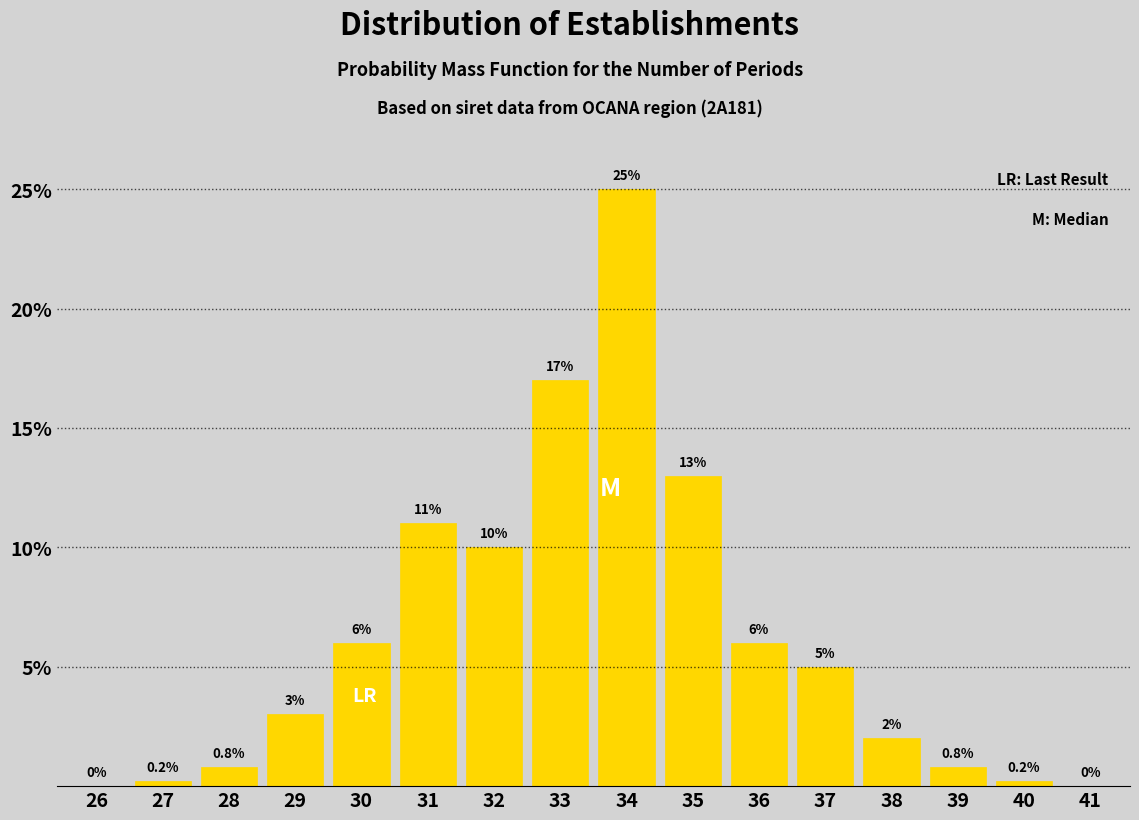

Reading left to right, list all the values displayed in this chart.

26=0.0	27=0.2	28=0.8	29=3.0	30=6.0	31=11.0	32=10.0	33=17.0	34=25.0	35=13.0	36=6.0	37=5.0	38=2.0	39=0.8	40=0.2	41=0.0